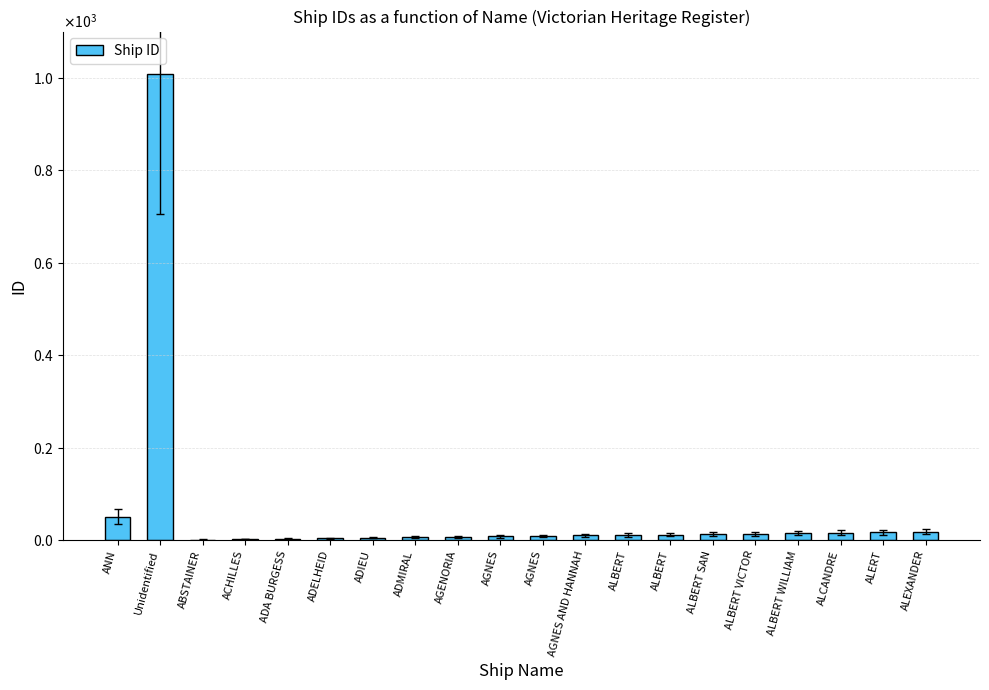

Count the number of data series in this chart.

1